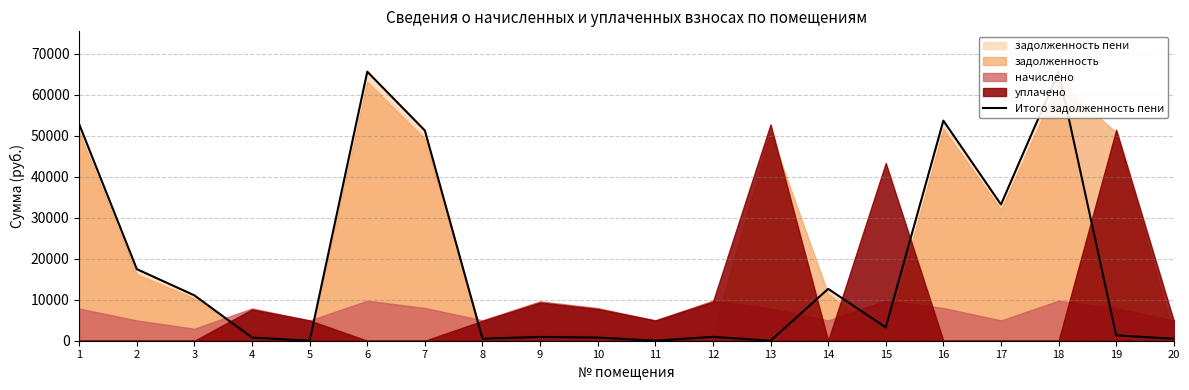

Rank the categories by value from highest to lowest.

6, 18, 16, 1, 7, 17, 2, 14, 3, 15, 19, 12, 9, 10, 4, 8, 20, 5, 11, 13